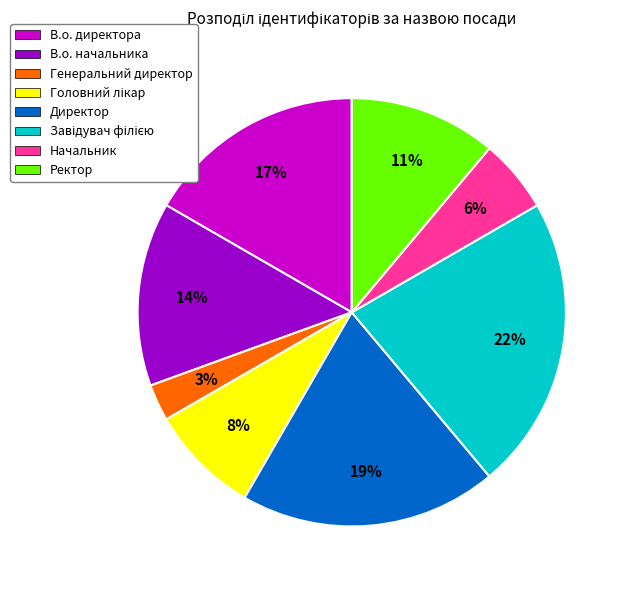

To the nearest percent, what portion does Начальник represent?

6%